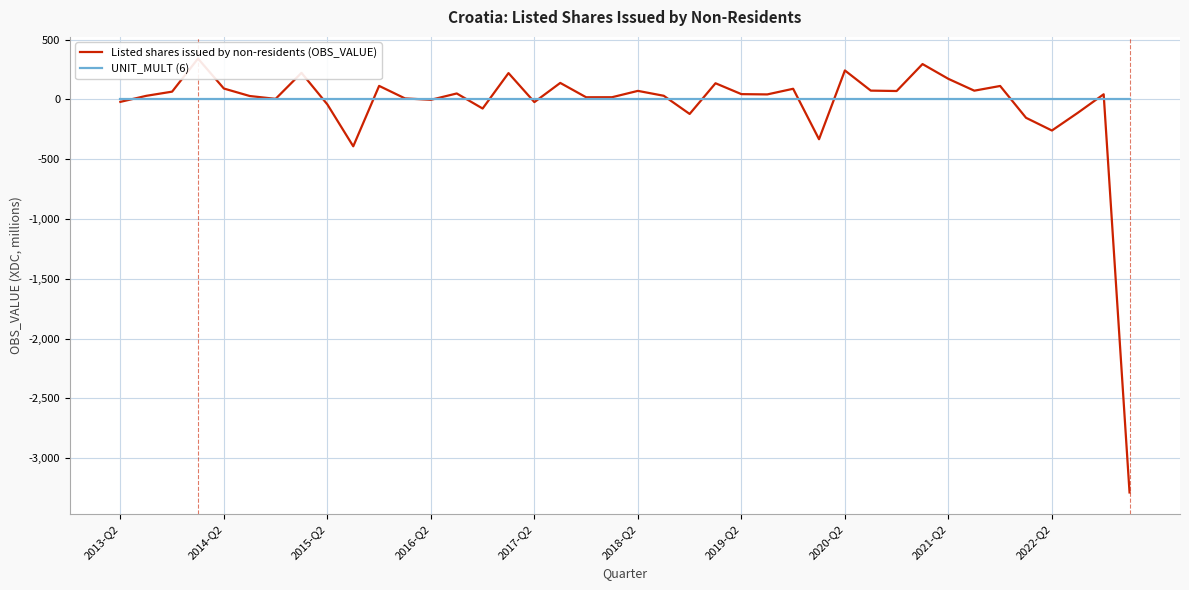

What are all the series names shown in the legend?

Listed shares issued by non-residents (OBS_VALUE), UNIT_MULT (6)